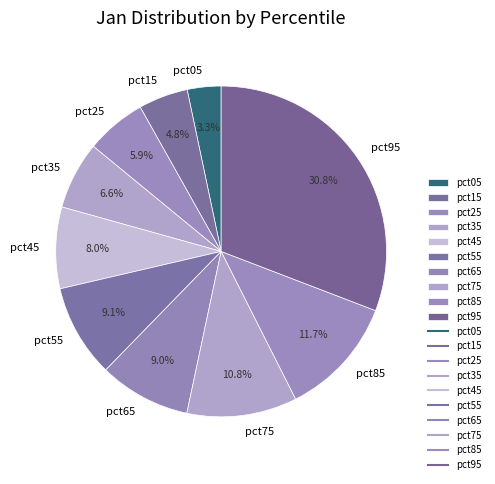

What is the largest slice in the pie chart?

pct95